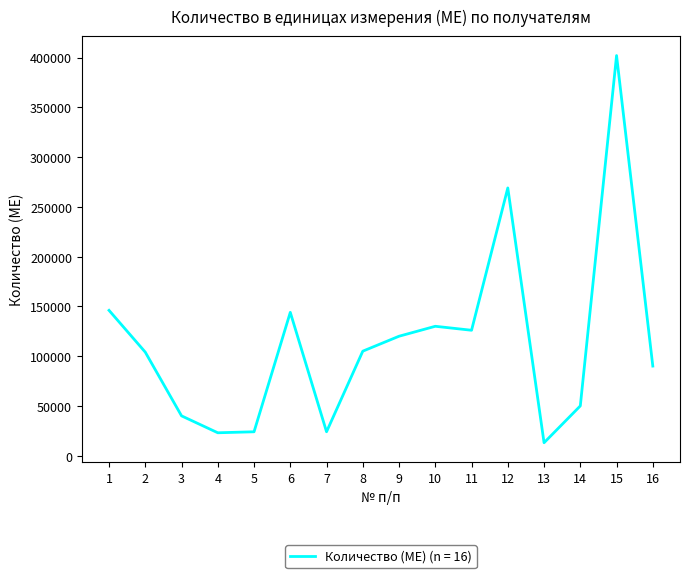

Which has a higher value, 1 or 15?

15